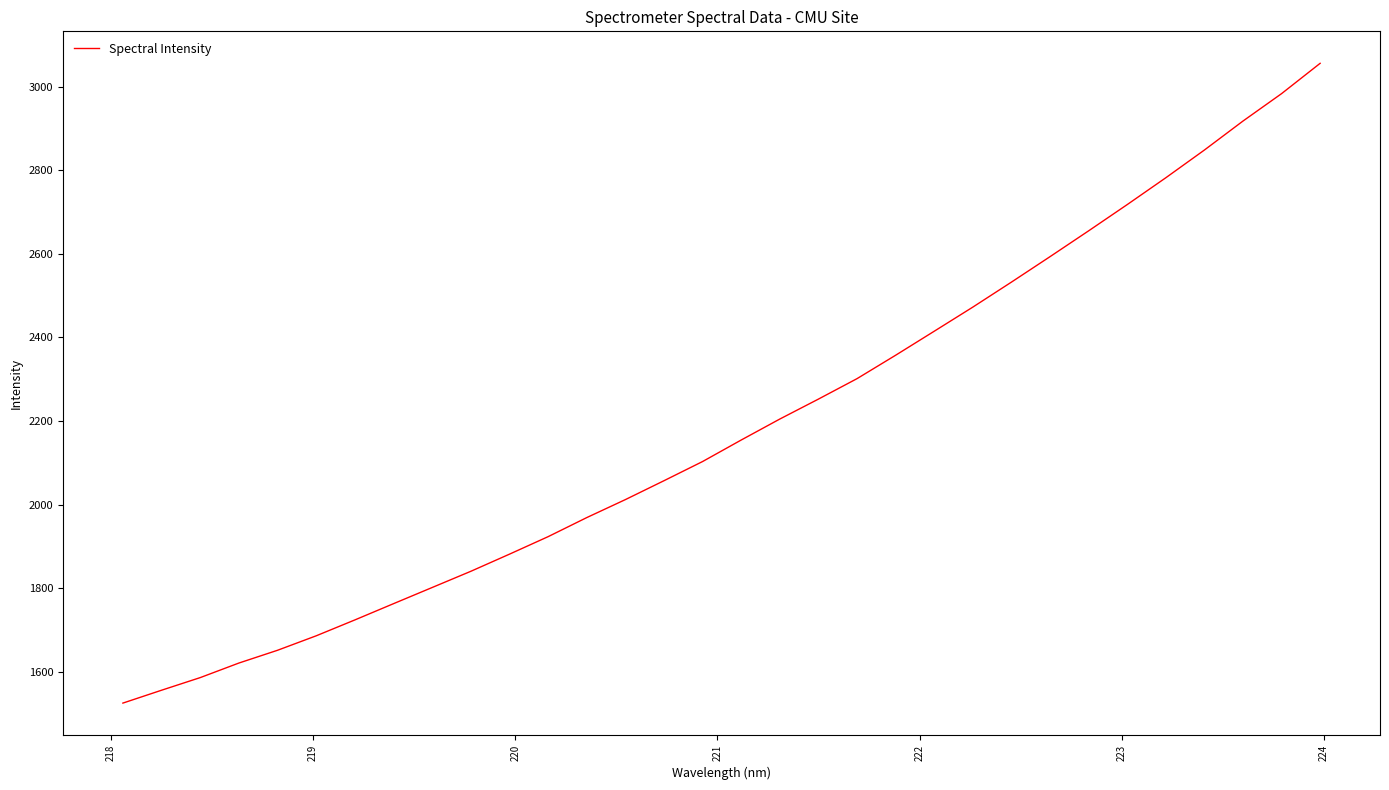

True or false: the data has more than 1 interior local peaks.

False